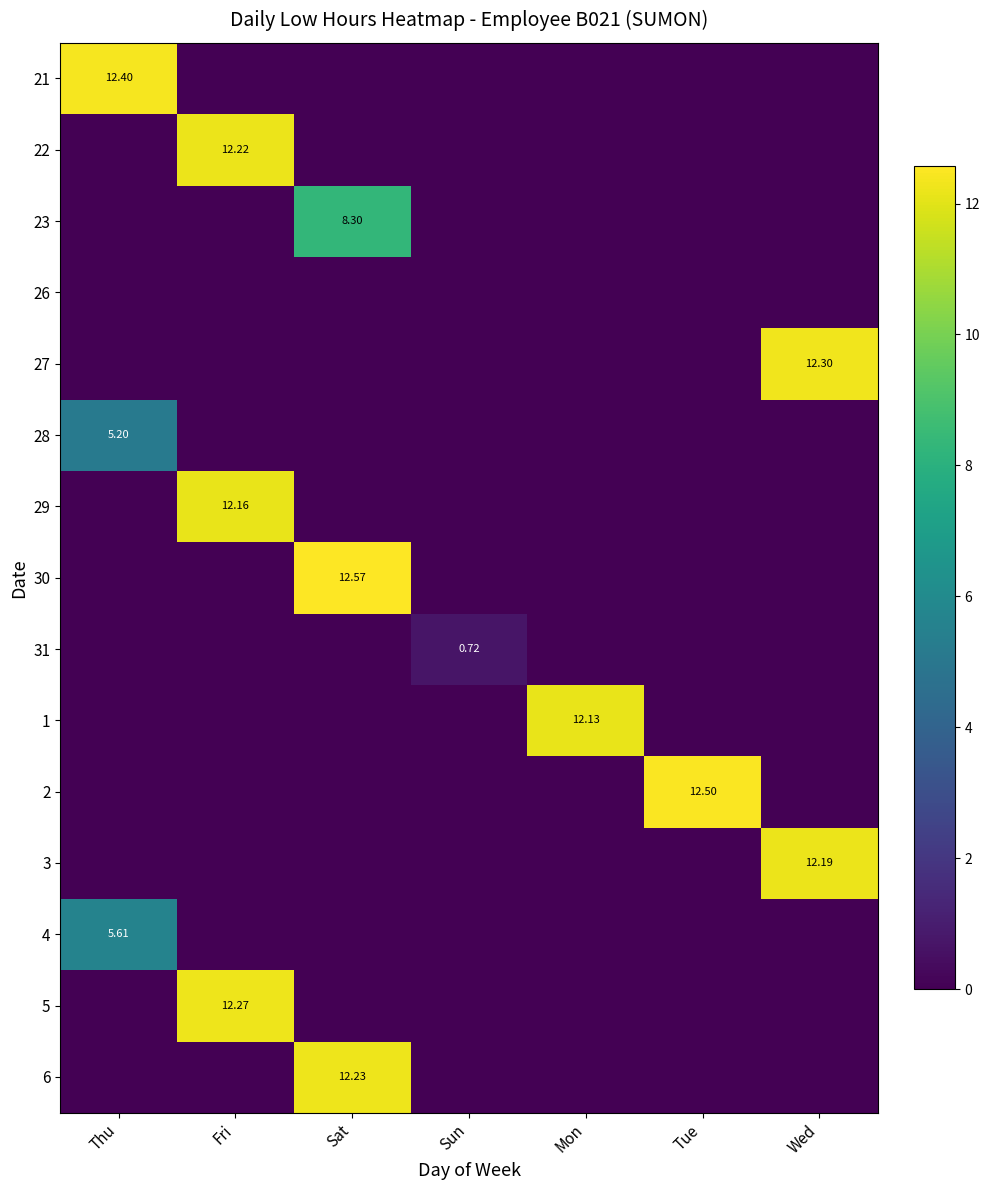

What is the sum of all 1 values?

12.1